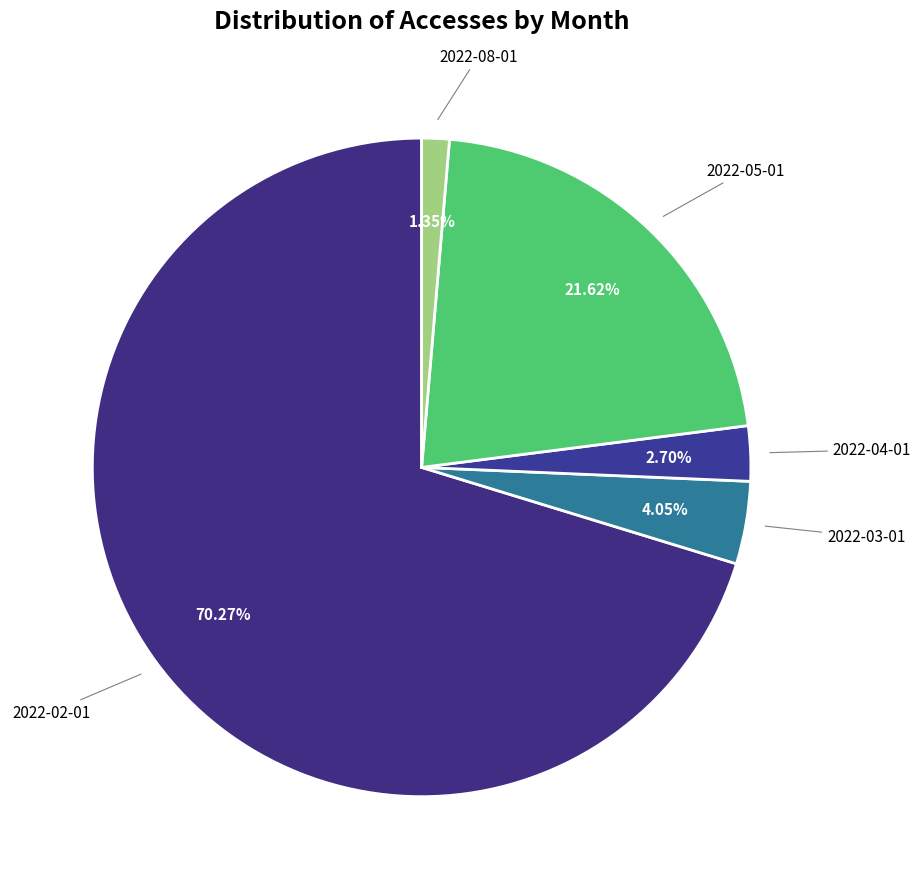

How many segments does this pie chart have?

5